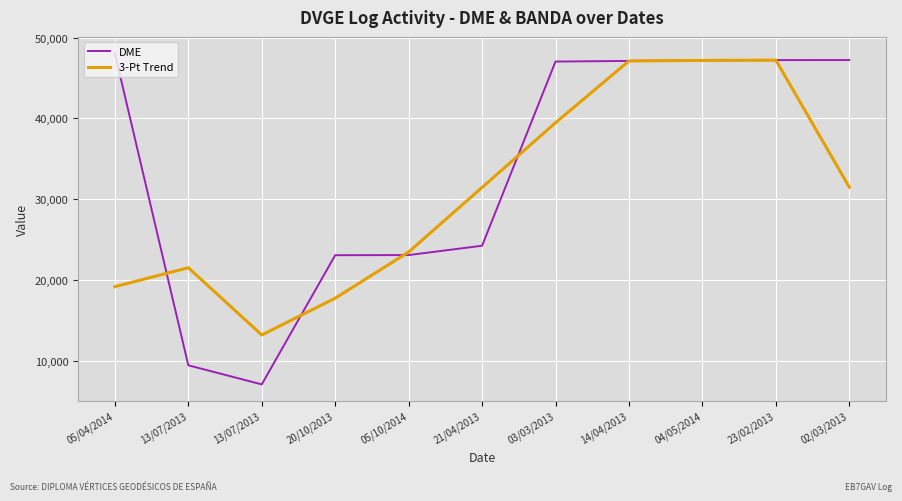

Does the chart display data point markers on the line(s)?

No